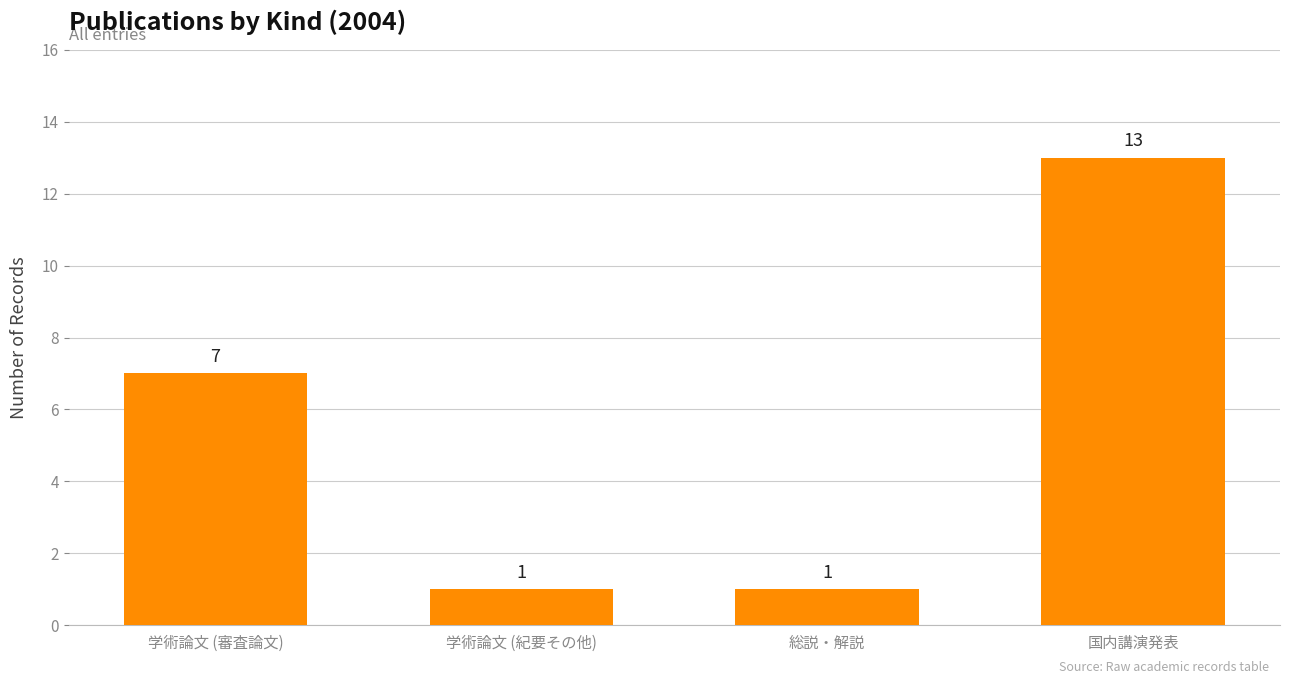

Reading left to right, what are all the values shown in this chart?

7	1	1	13